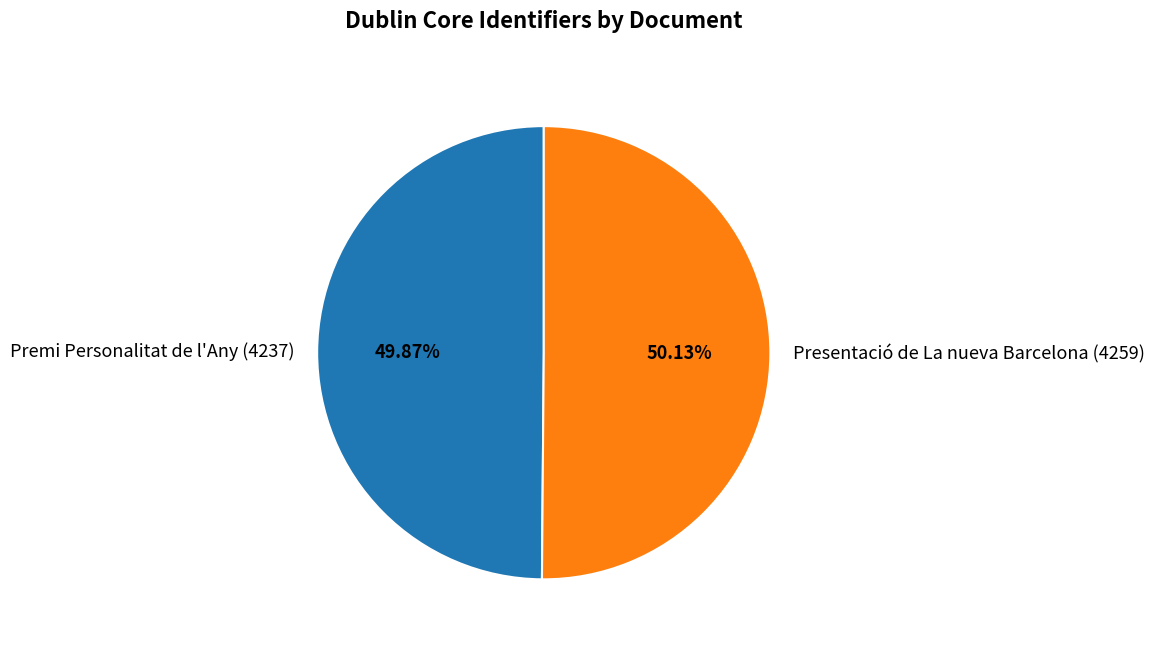

Approximately how many times larger is the value at Premi Personalitat de l'Any (4237) compared to Presentació de La nueva Barcelona (4259)?

1.0